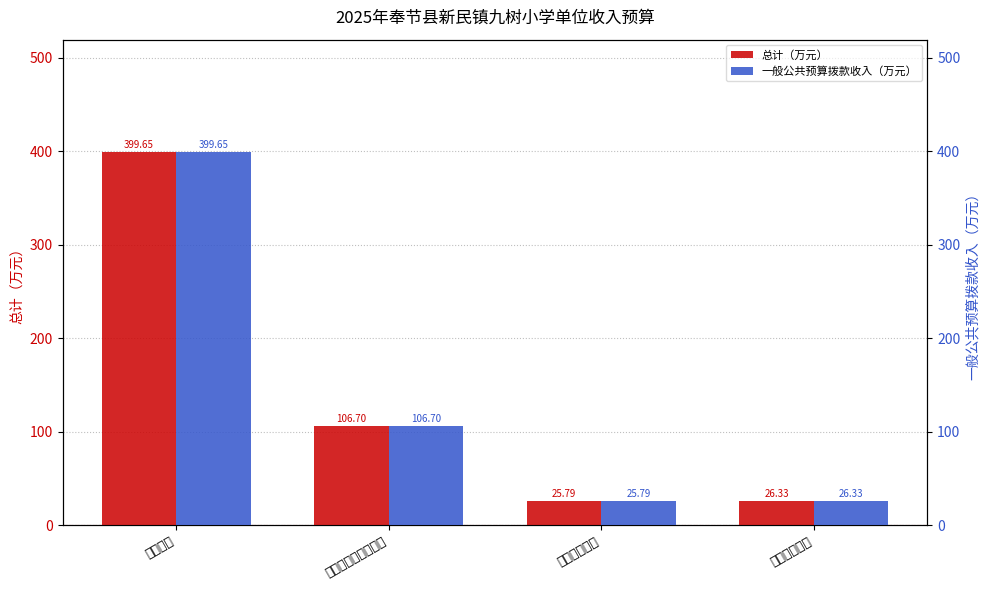

What position from the right is 住房保障支出?

1